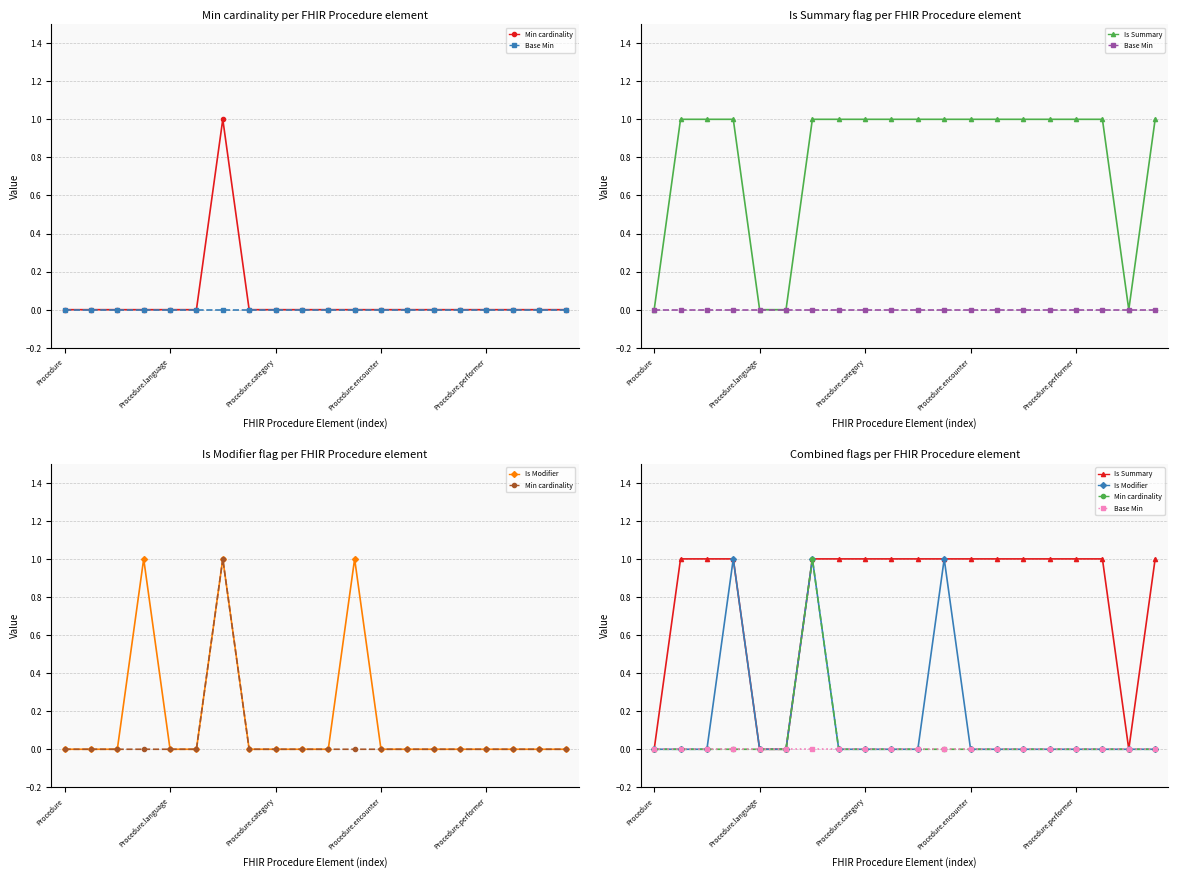

Is this an area chart (filled region under the line)?

No